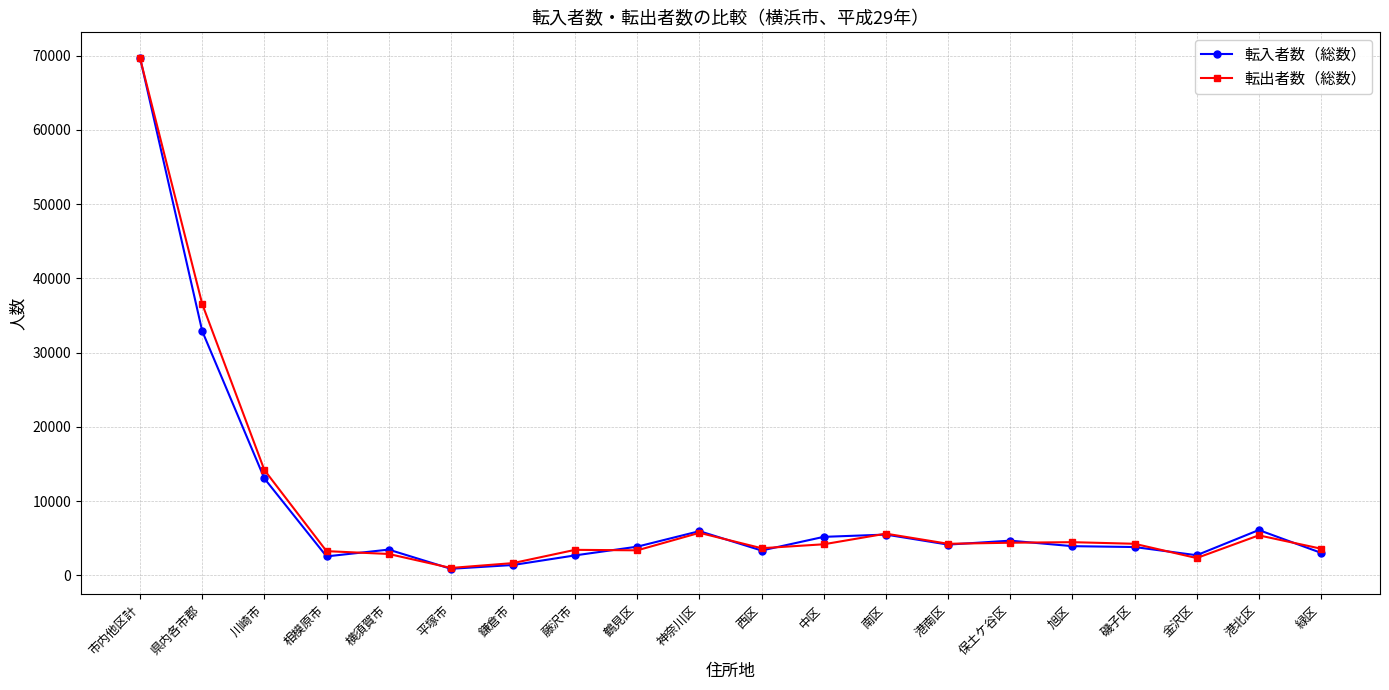

What is the sum of the 転入者数（総数） values at 磯子区 and 神奈川区?

9803